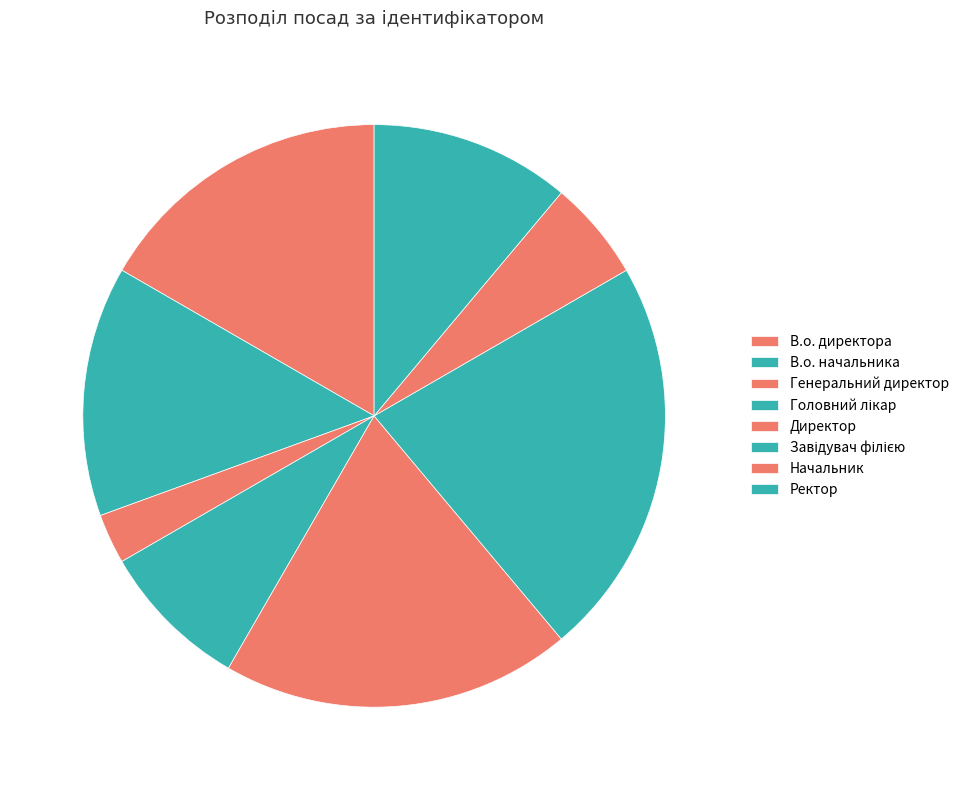

How many slices are in this pie chart?

8